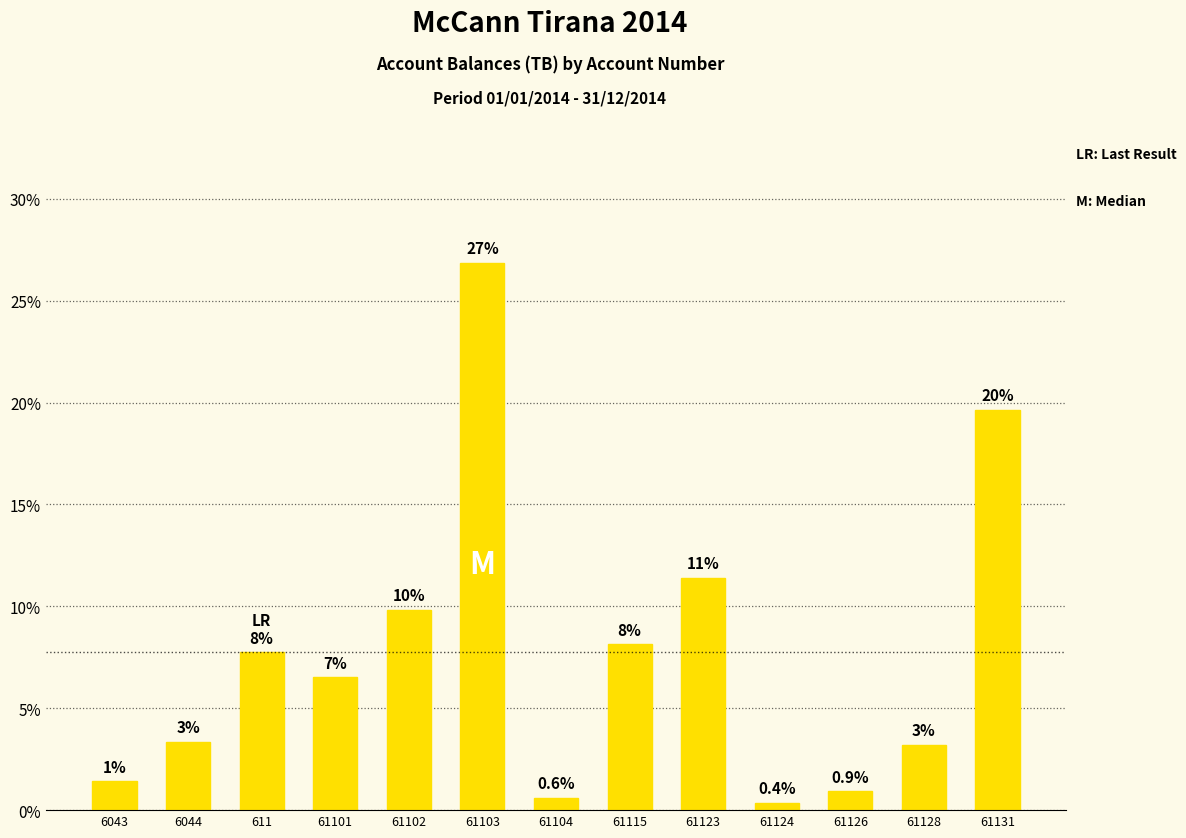

Which category has the lowest value across all series?

61124